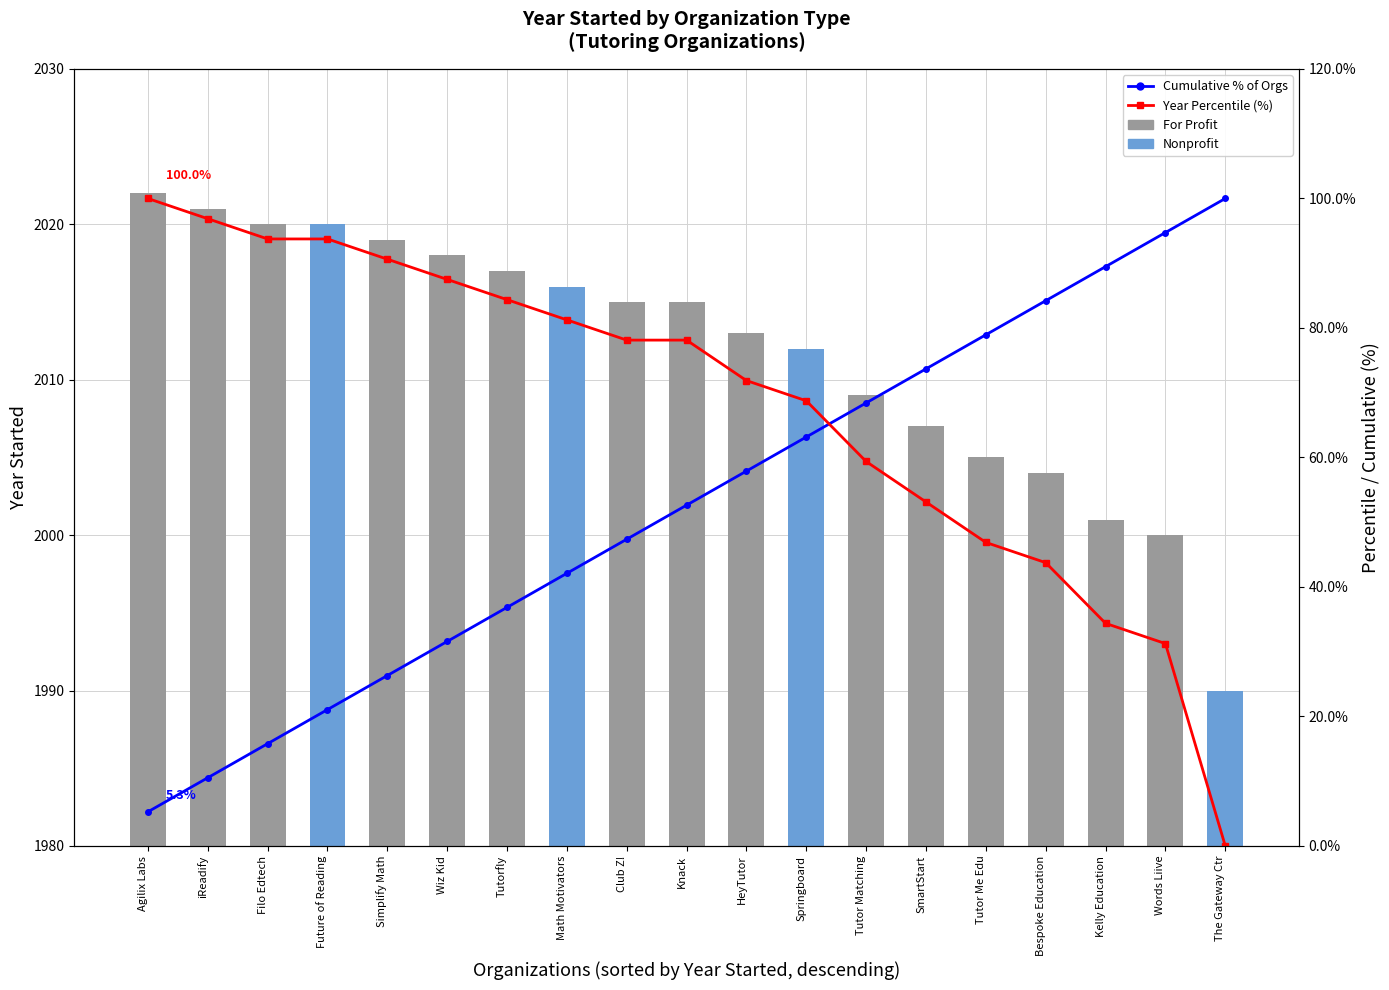

At which category is the sum across all series the highest?

Springboard